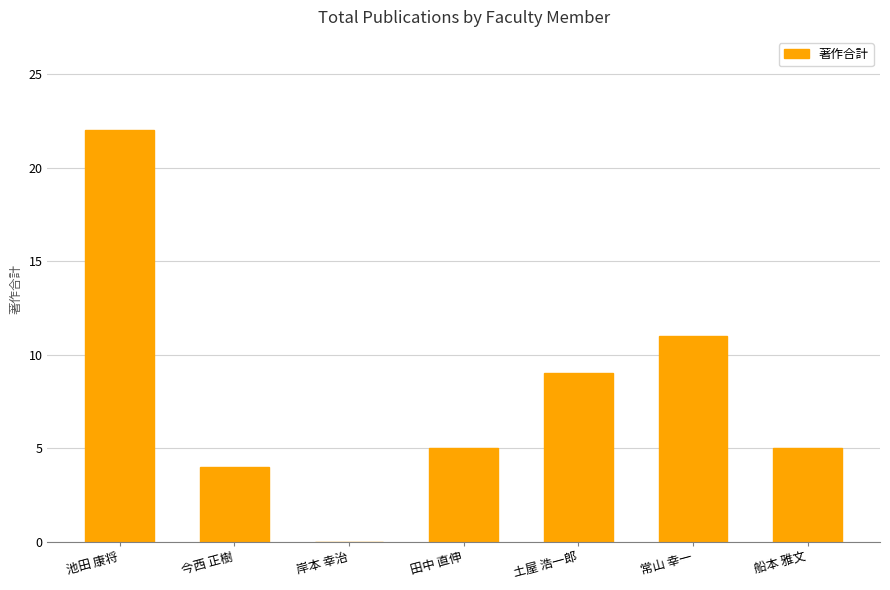

Are the bars horizontal?

No